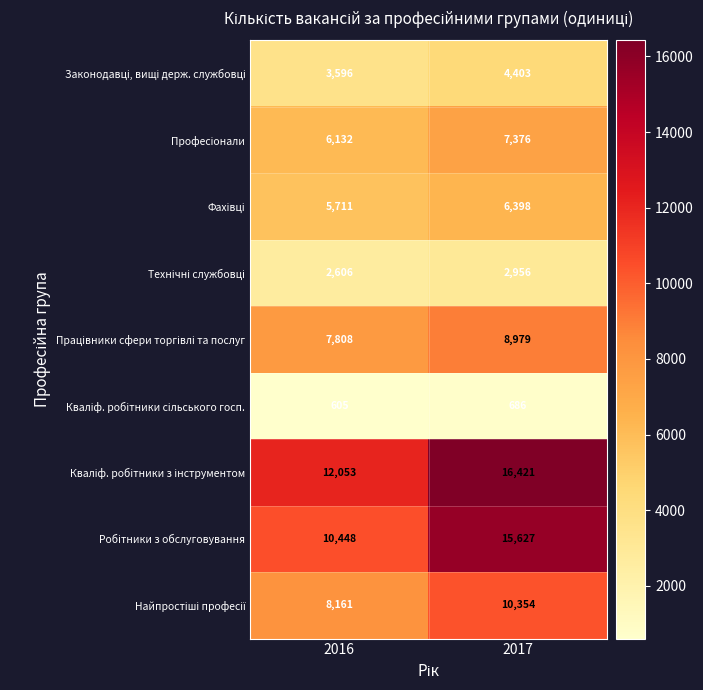

What is the spread (max minus min) of values at 2016?

11448